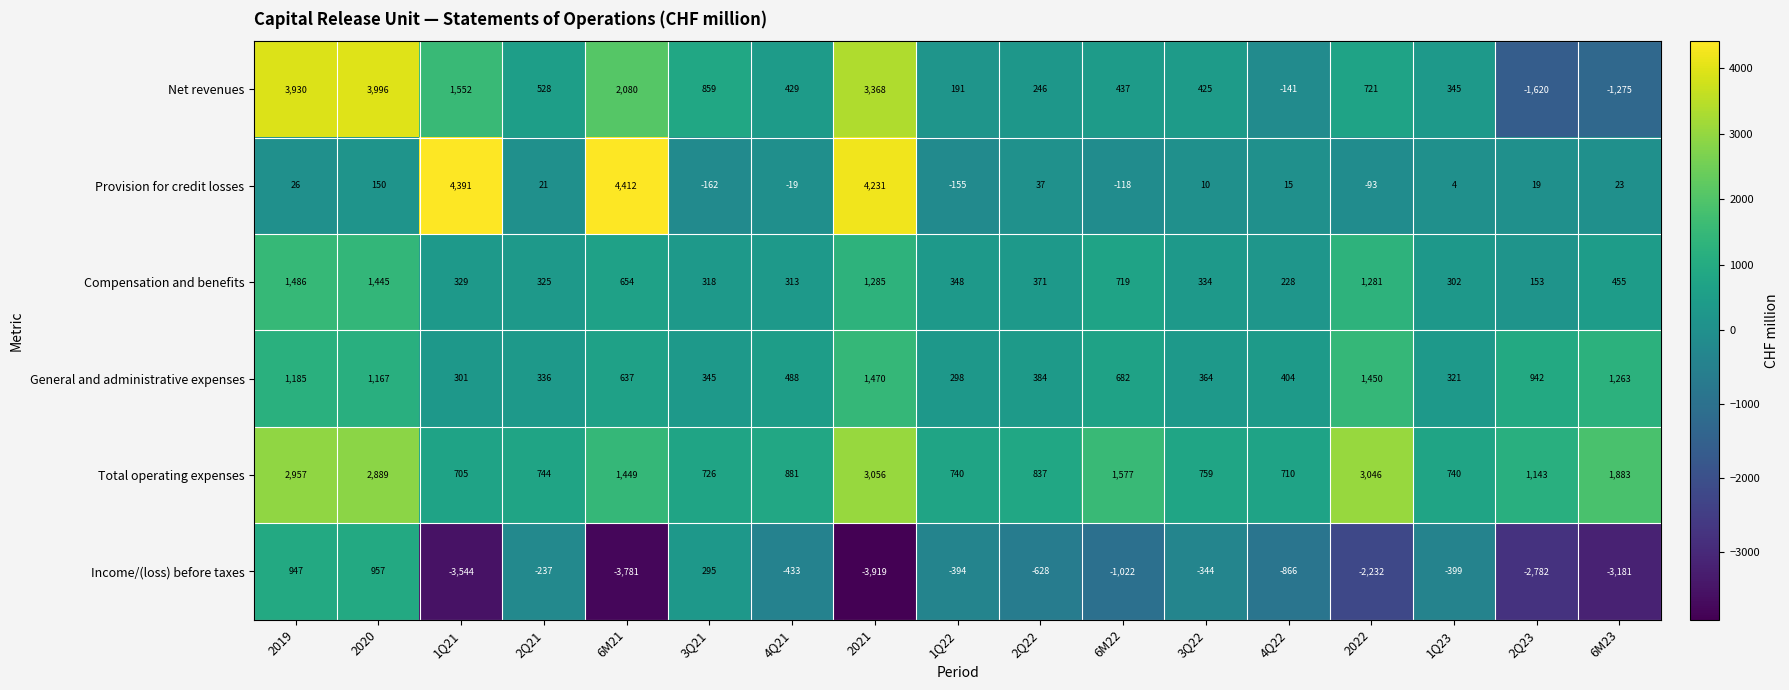

The value of Income/(loss) before taxes at 2Q22 is -873. True or false?

False